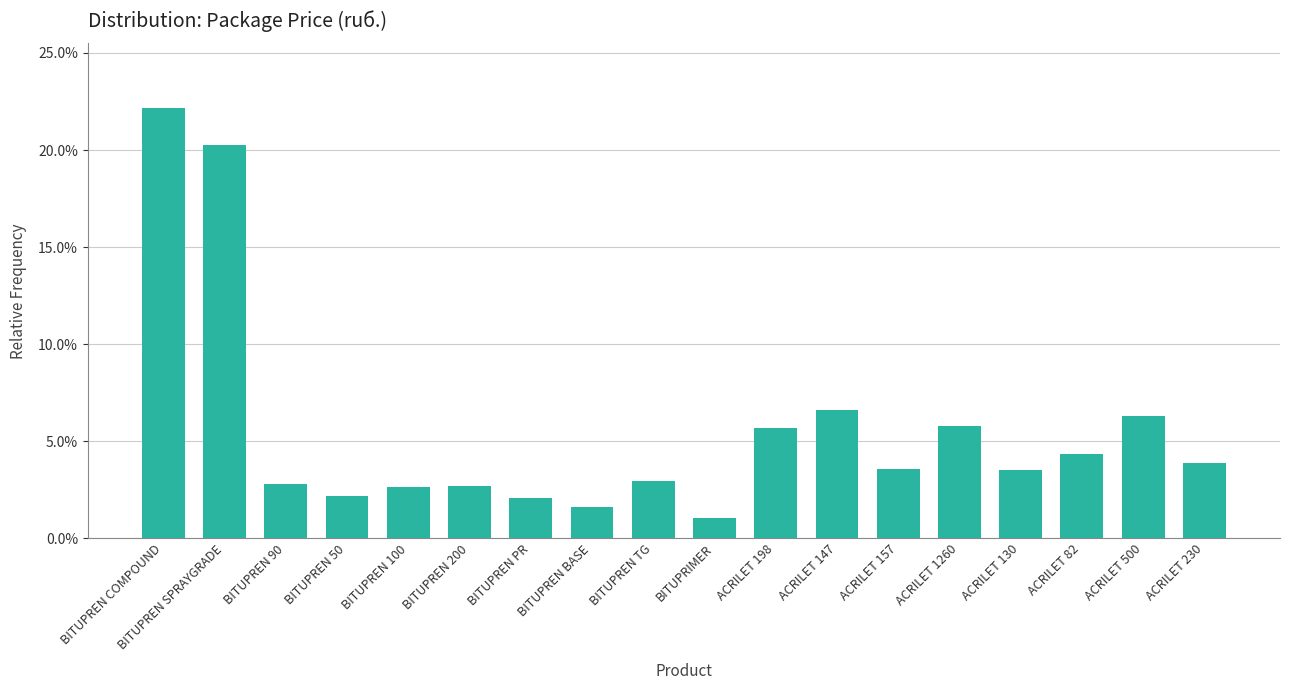

The chart shows a value of 0.0 at BITUPREN PR. True or false?

False